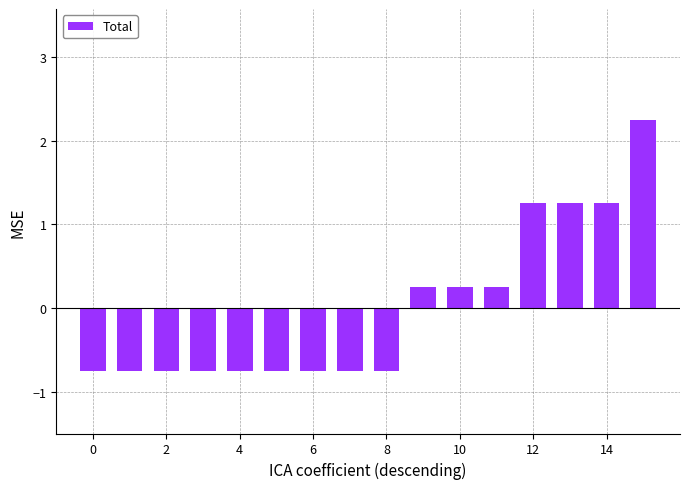

What is the difference between the maximum and minimum values?

3.0